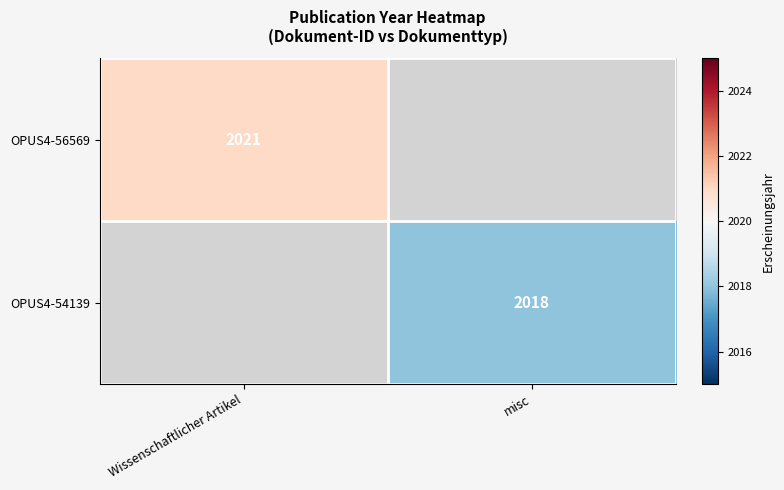

The value of OPUS4-54139 at misc is 416.1. True or false?

False